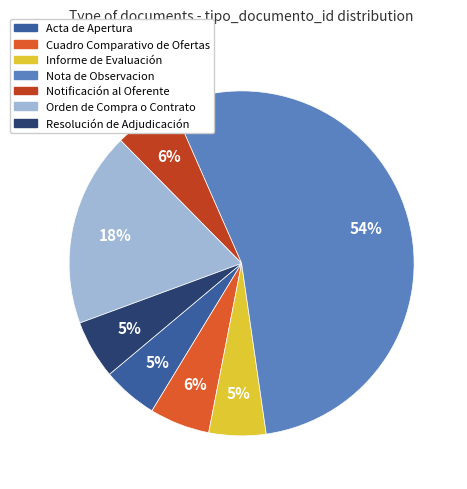

Is there a majority slice in this chart?

Yes